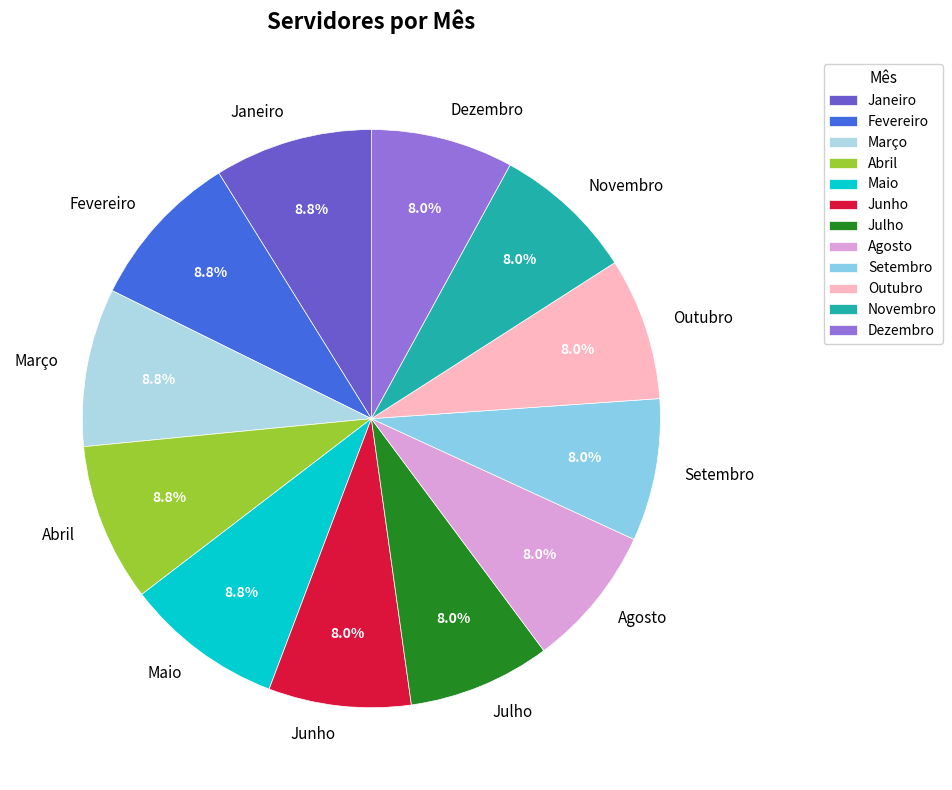

To the nearest percent, what is the combined percentage of Março and Setembro?

17%